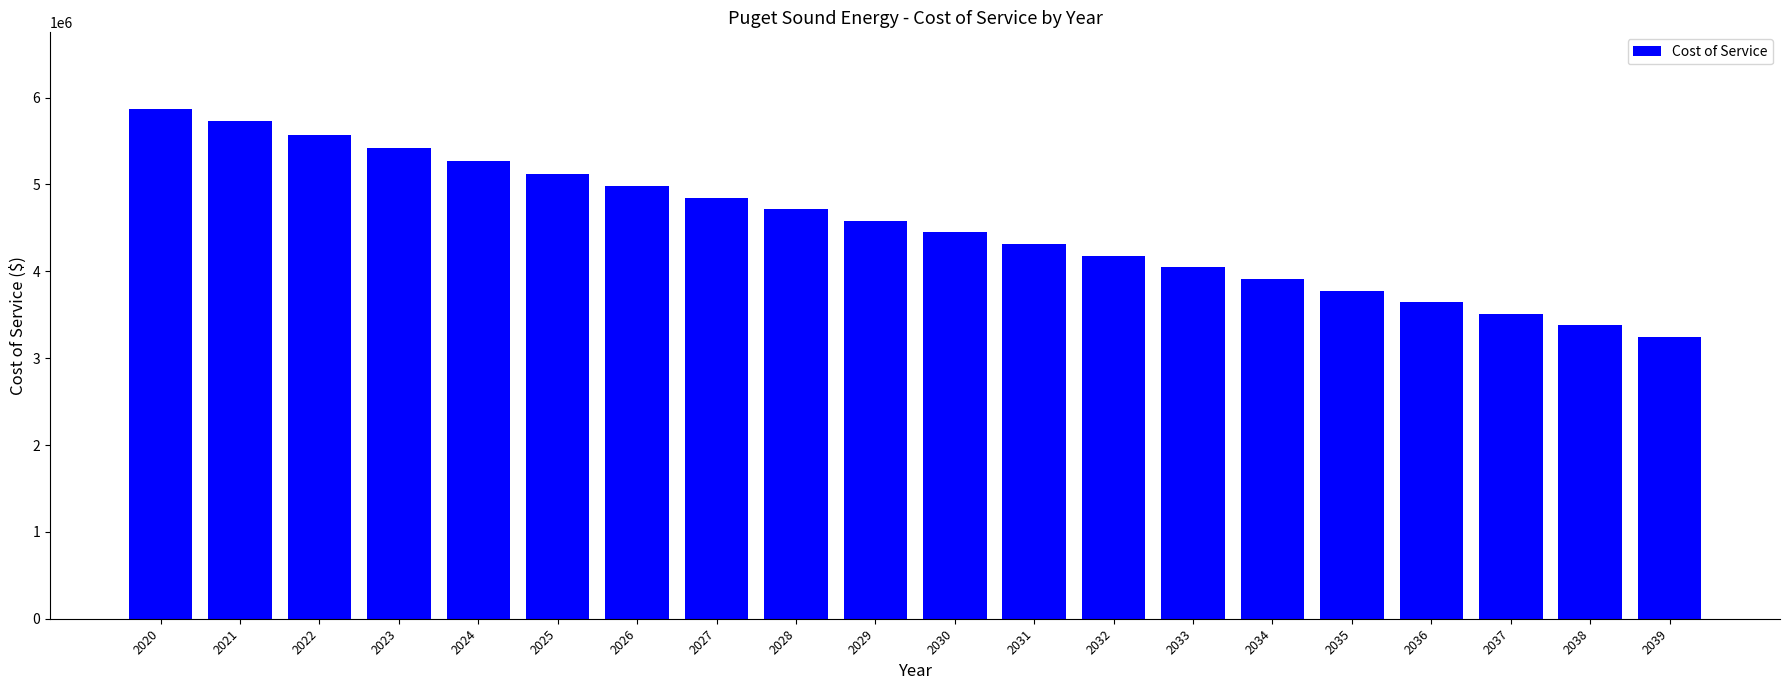

What is the greatest value displayed?

5870546.4